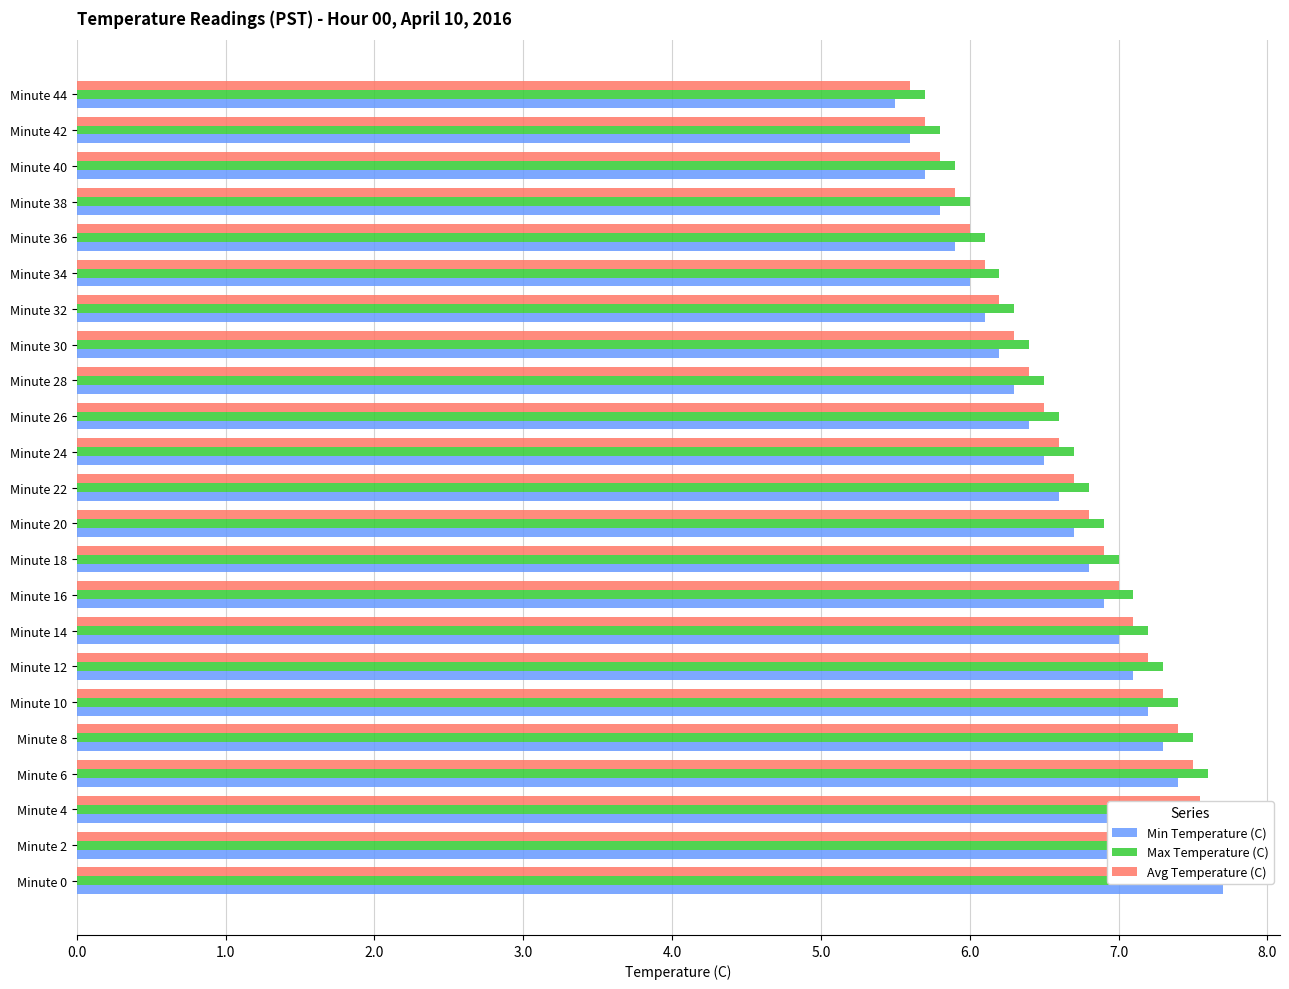

How many groups of bars are there?

23